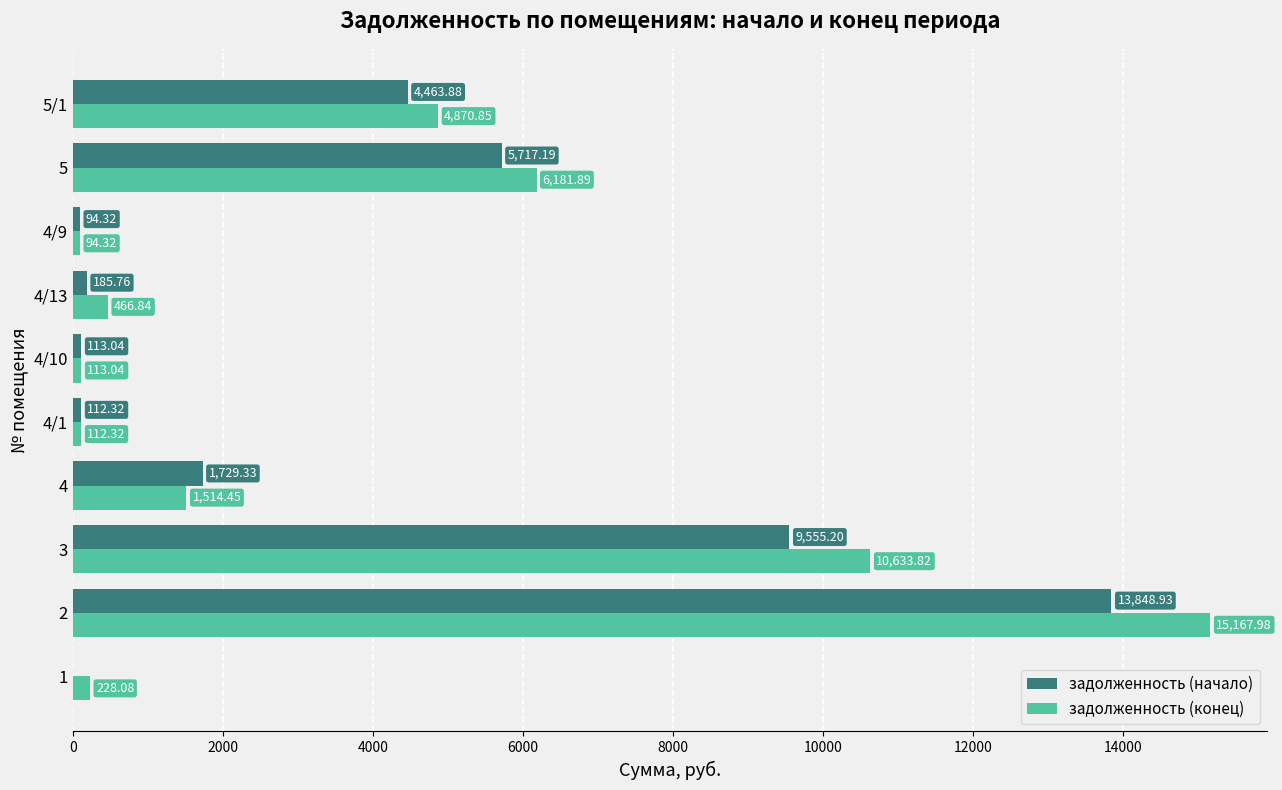

What is the sum of all задолженность (начало) values?

35820.0